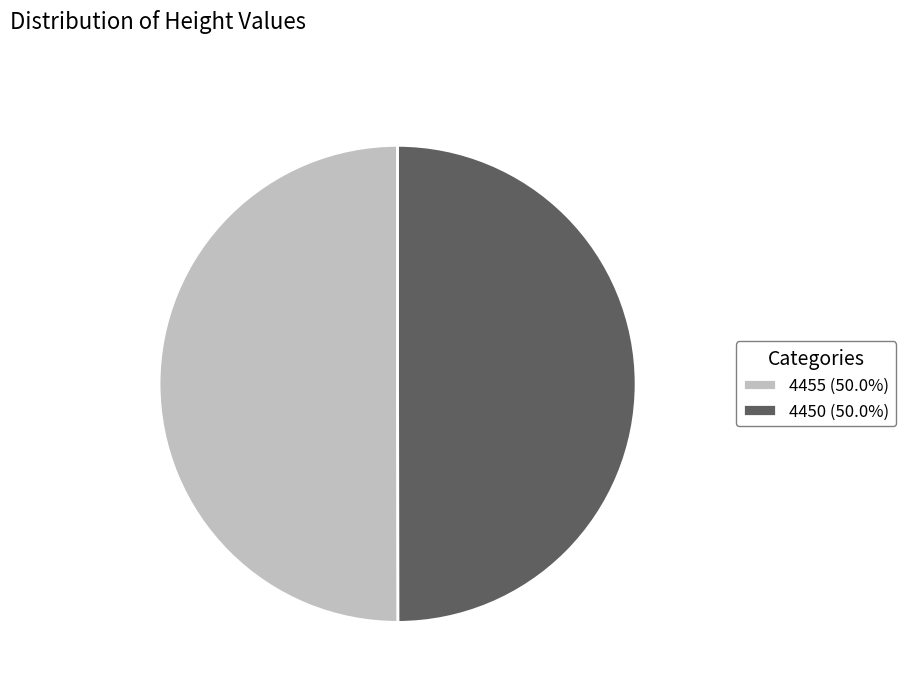

What is the ratio of the value at 4450 (50.0%) to the value at 4455 (50.0%)?

1.0